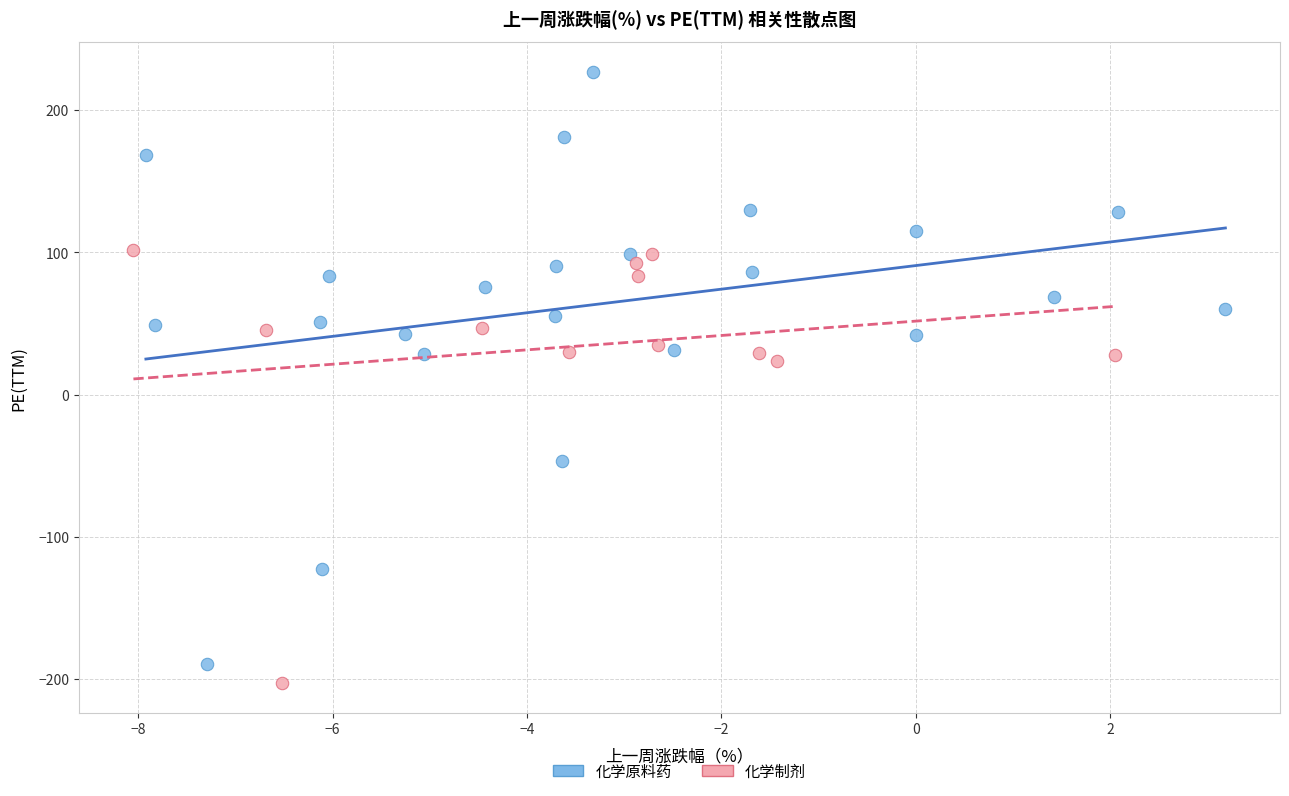

What are all the series names shown in the legend?

化学原料药, 化学制剂